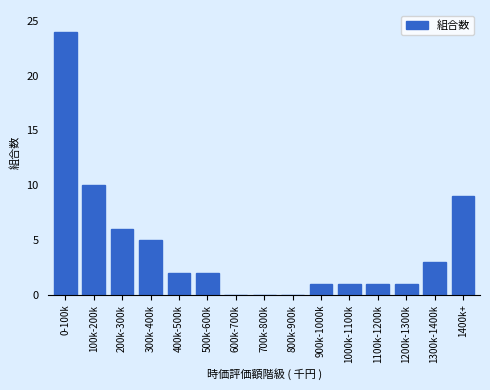

Reading left to right, transcribe all the data shown in this chart.

0-100k=24	100k-200k=10	200k-300k=6	300k-400k=5	400k-500k=2	500k-600k=2	600k-700k=0	700k-800k=0	800k-900k=0	900k-1000k=1	1000k-1100k=1	1100k-1200k=1	1200k-1300k=1	1300k-1400k=3	1400k+=9